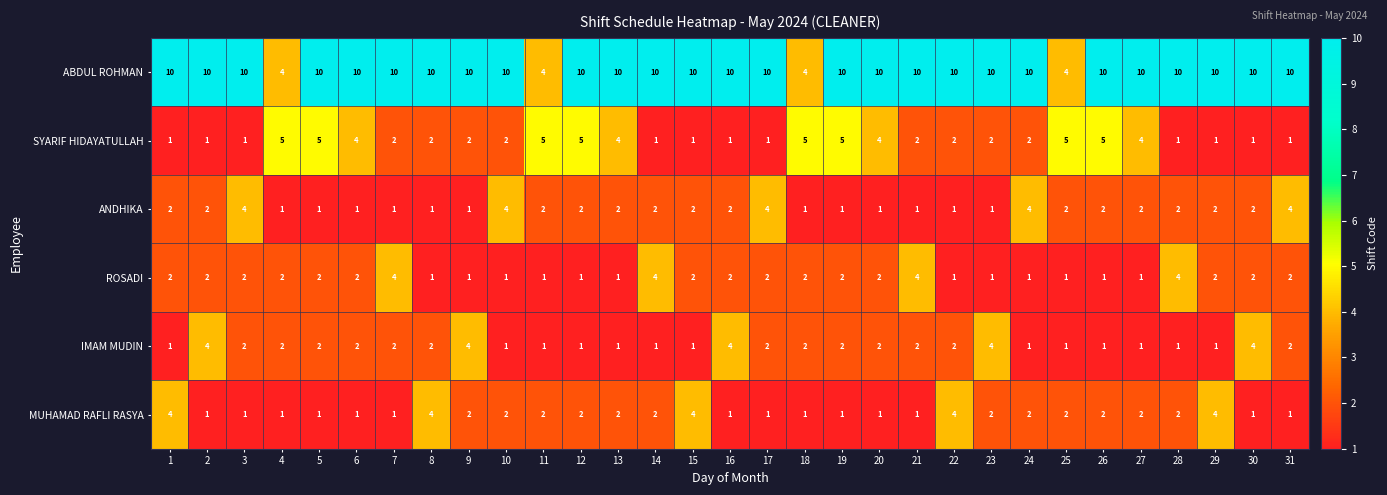

What is the sum of the MUHAMAD RAFLI RASYA values at 30 and 28?

3